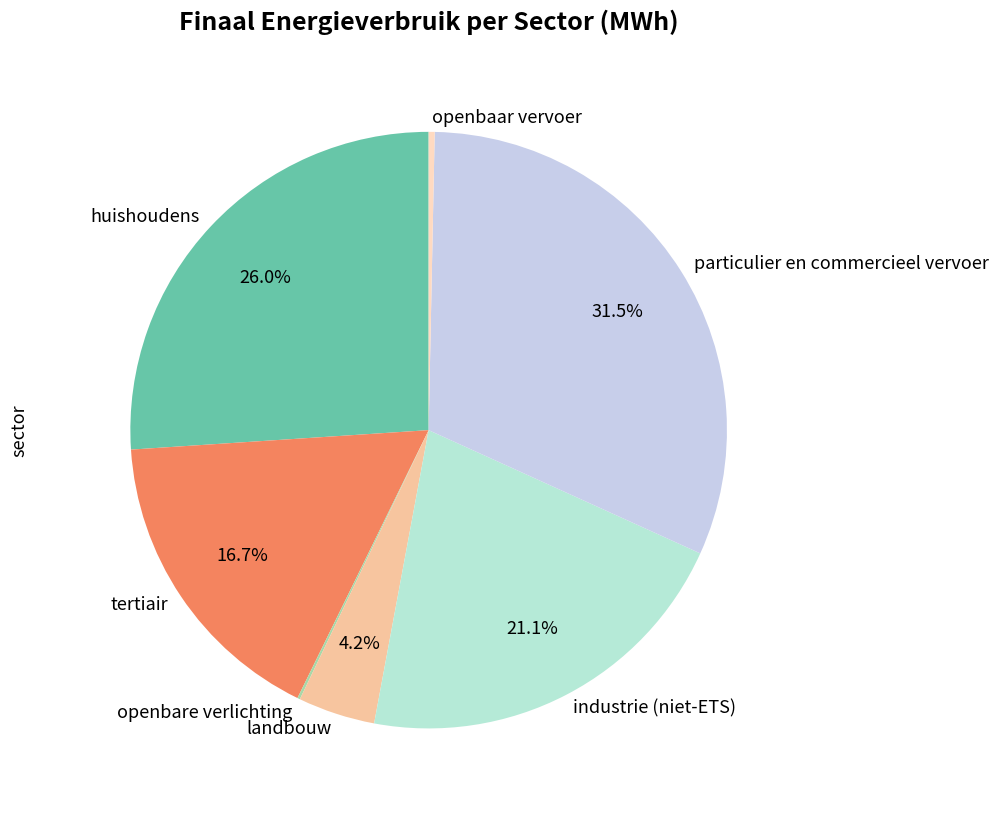

What percentage is NOT represented by tertiair?

83.3%